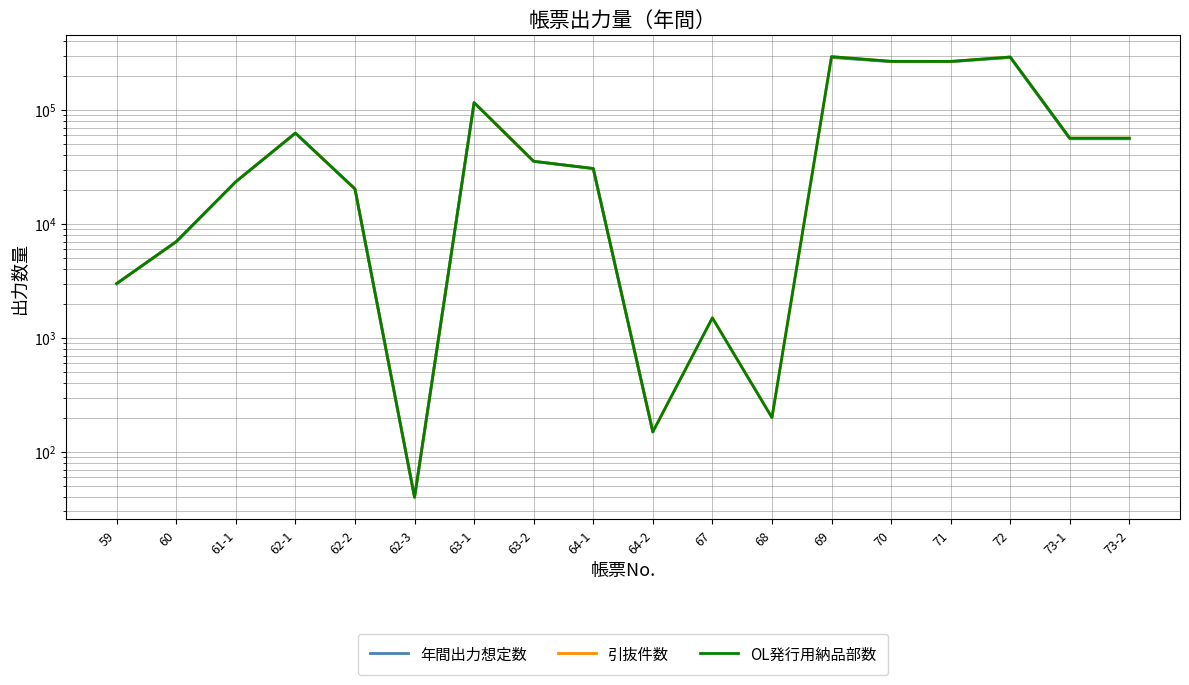

What is the label of the 8th point from the right?

67